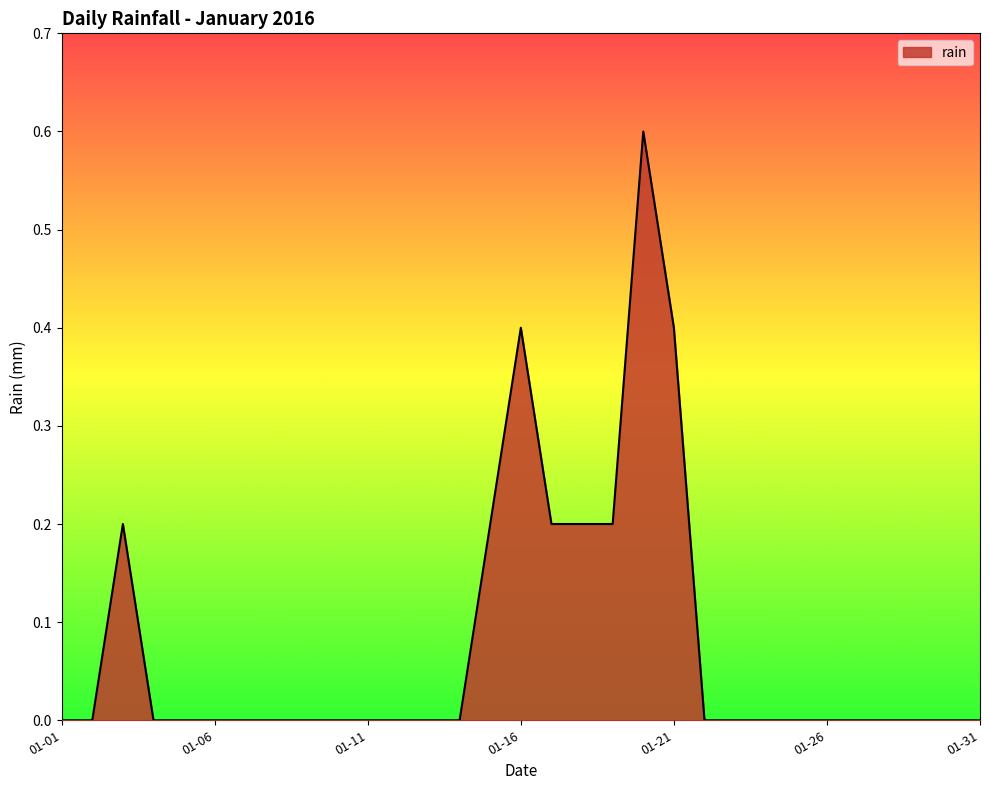

What is the difference between the maximum and minimum values?

0.6